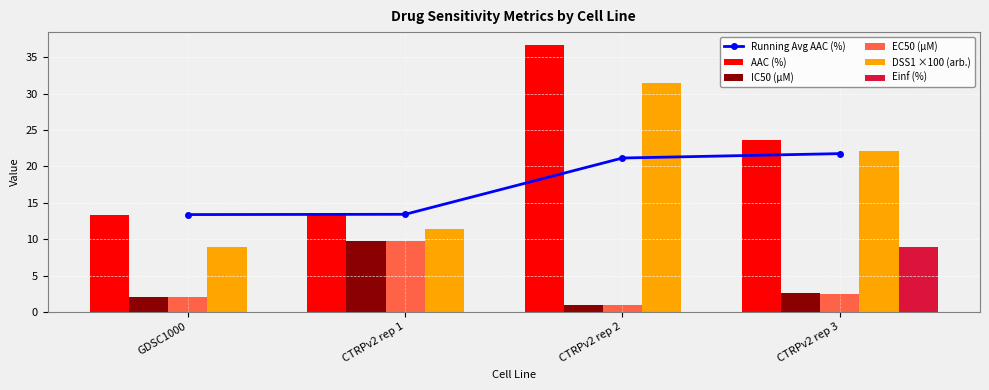

What is the difference between the AAC (%) values at CTRPv2 rep 3 and CTRPv2 rep 2?

13.1